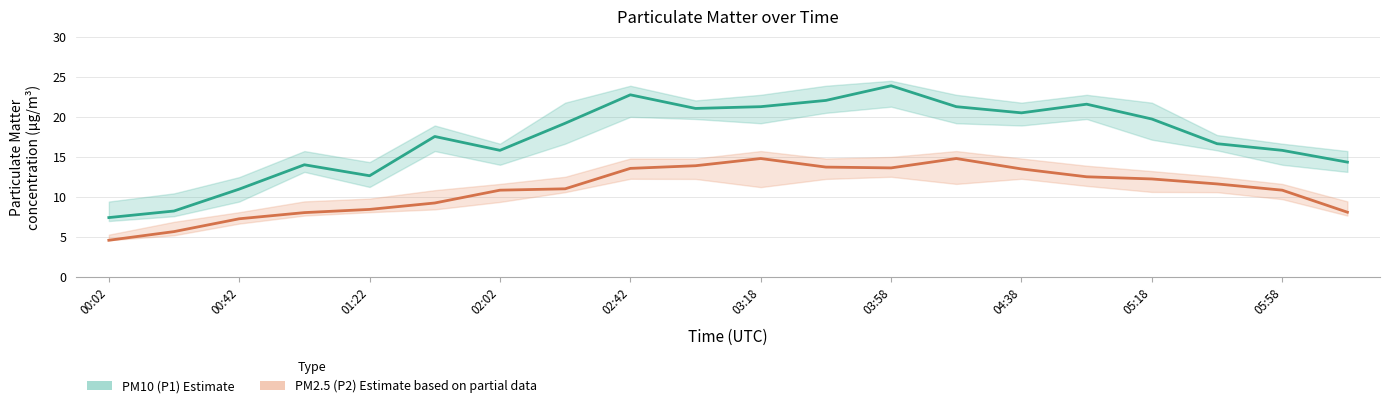

What is the difference between the maximum and minimum values in the PM2.5 (P2) Estimate based on partial data series?

10.2